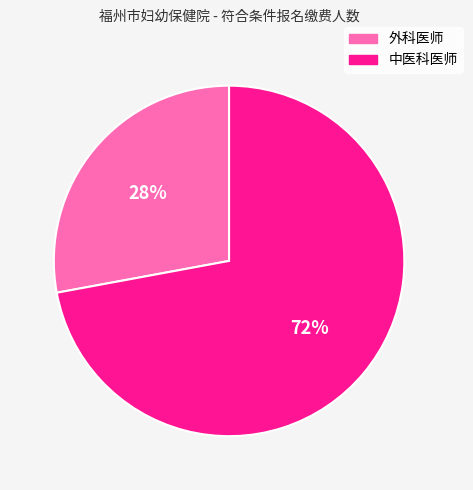

What is the smallest slice in the pie chart?

外科医师